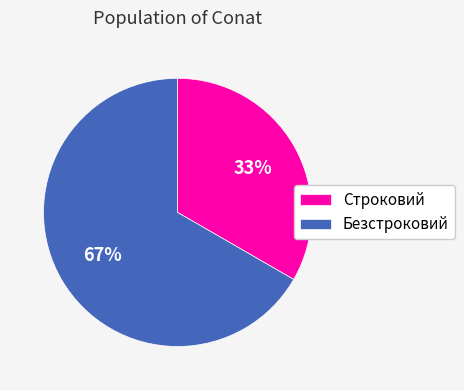

To the nearest percent, what is the combined percentage of Безстроковий and Строковий?

100%